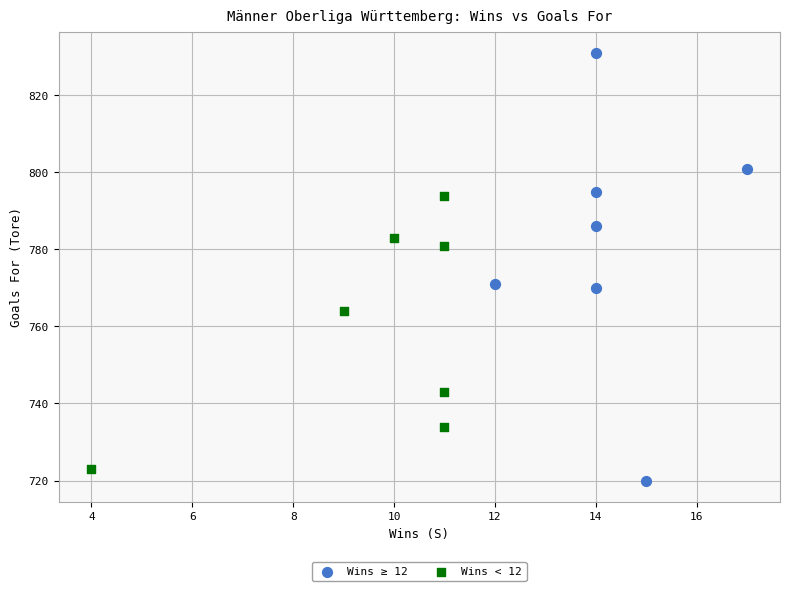

Which series contains the highest Y value?

Wins ≥ 12